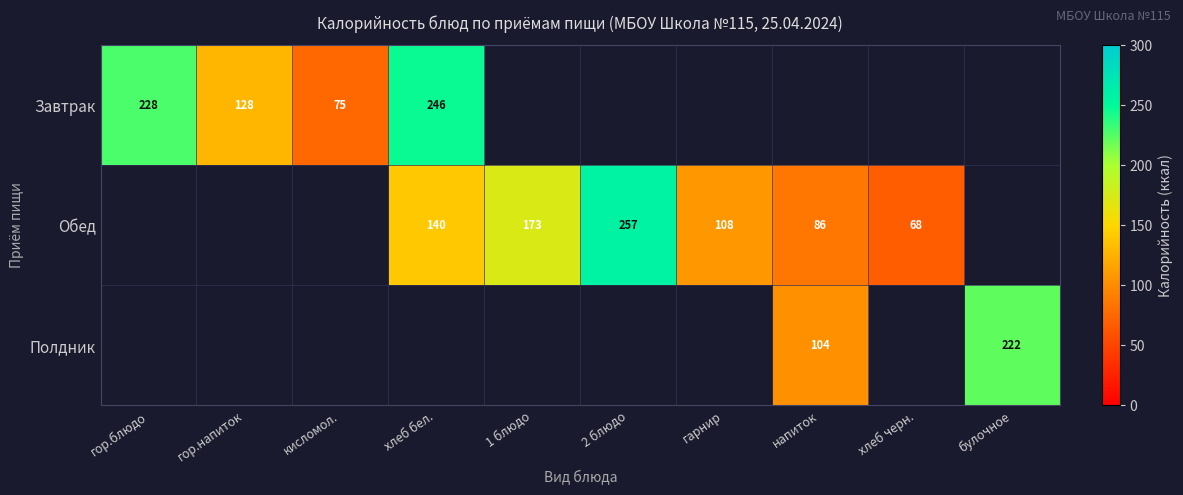

The value of Обед at гарнир is 141. True or false?

False